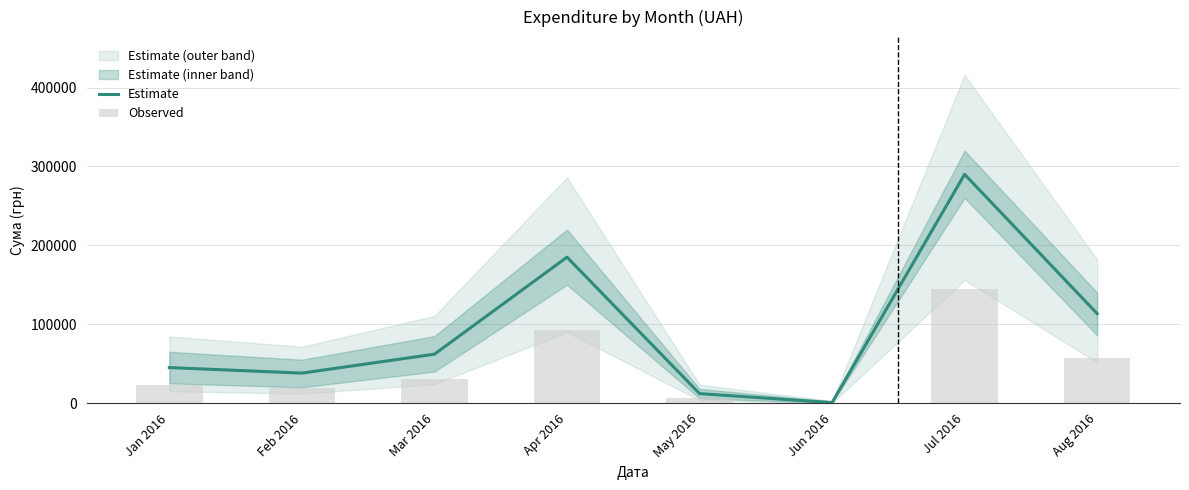

Which category has the highest value in the Estimate series?

Jul 2016